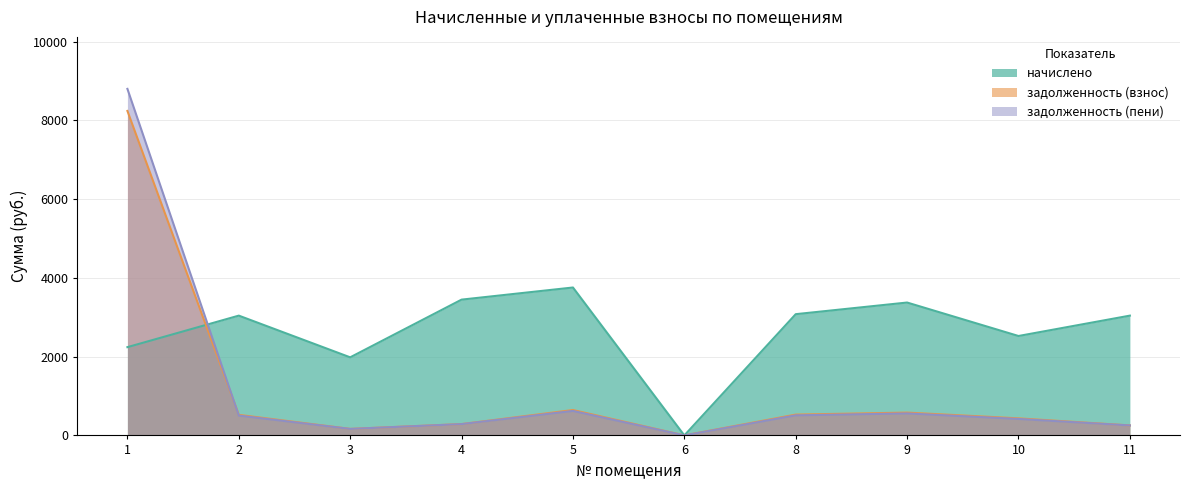

What is the total value across all series at 2?

4066.7